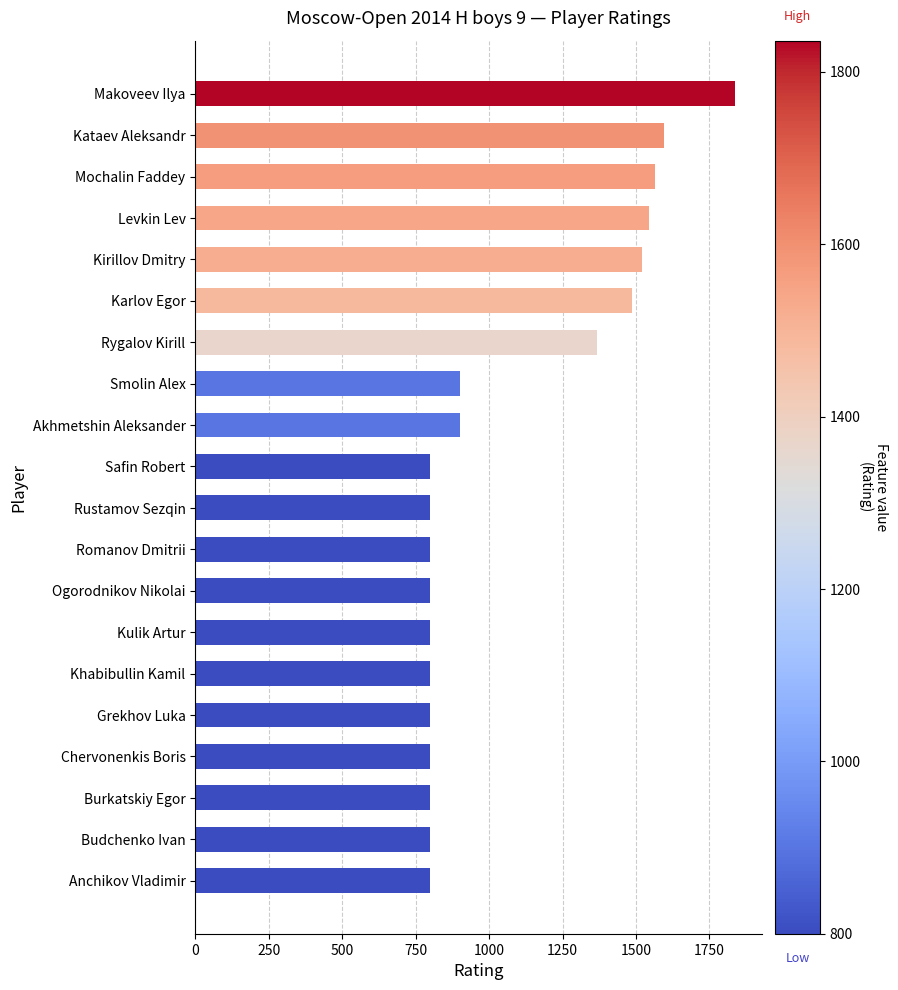

Where is the data nearest to the value 1318?

Rygalov Kirill